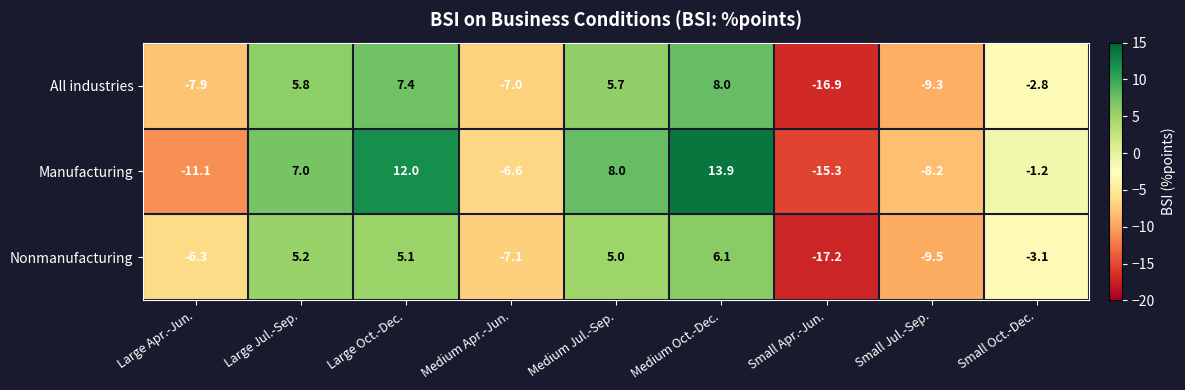

Reading left to right, transcribe all the data shown in this chart.

All industries: Large Apr.-Jun.=-7.9	Large Jul.-Sep.=5.8	Large Oct.-Dec.=7.4	Medium Apr.-Jun.=-7.0	Medium Jul.-Sep.=5.7	Medium Oct.-Dec.=8.0	Small Apr.-Jun.=-16.9	Small Jul.-Sep.=-9.3	Small Oct.-Dec.=-2.8
Manufacturing: Large Apr.-Jun.=-11.1	Large Jul.-Sep.=7.0	Large Oct.-Dec.=12.0	Medium Apr.-Jun.=-6.6	Medium Jul.-Sep.=8.0	Medium Oct.-Dec.=13.9	Small Apr.-Jun.=-15.3	Small Jul.-Sep.=-8.2	Small Oct.-Dec.=-1.2
Nonmanufacturing: Large Apr.-Jun.=-6.3	Large Jul.-Sep.=5.2	Large Oct.-Dec.=5.1	Medium Apr.-Jun.=-7.1	Medium Jul.-Sep.=5.0	Medium Oct.-Dec.=6.1	Small Apr.-Jun.=-17.2	Small Jul.-Sep.=-9.5	Small Oct.-Dec.=-3.1